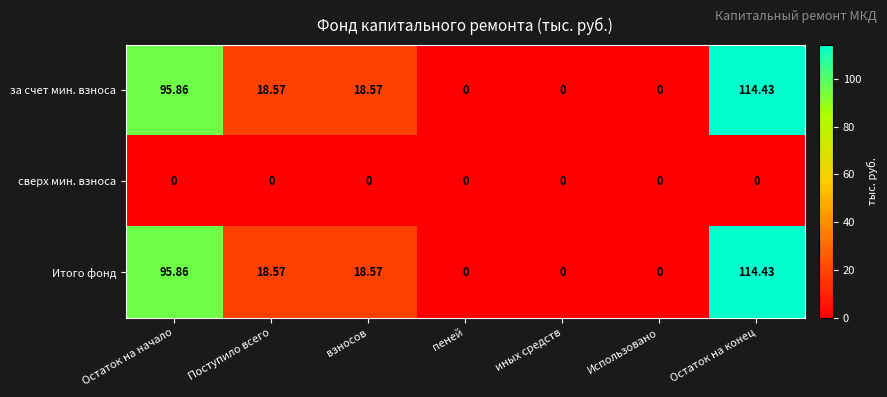

Which label corresponds to the largest value in the chart?

Остаток на конец